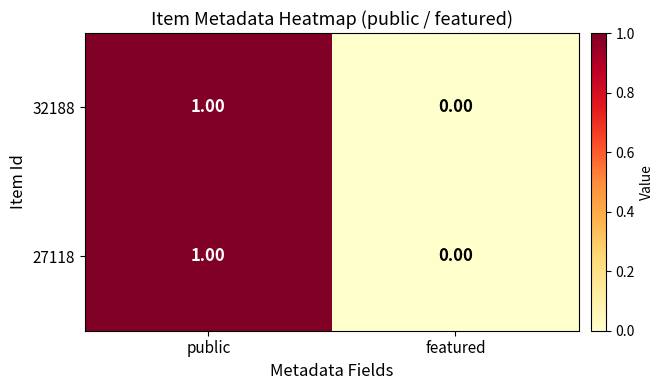

At which category does the chart reach its minimum across all series?

featured